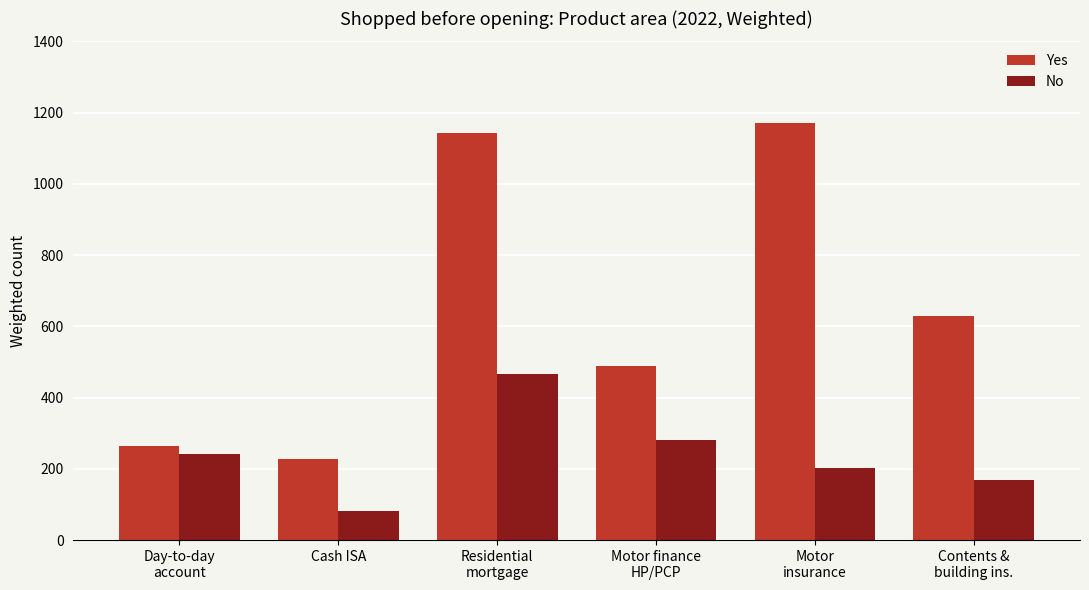

How many categories are shown in the chart?

6